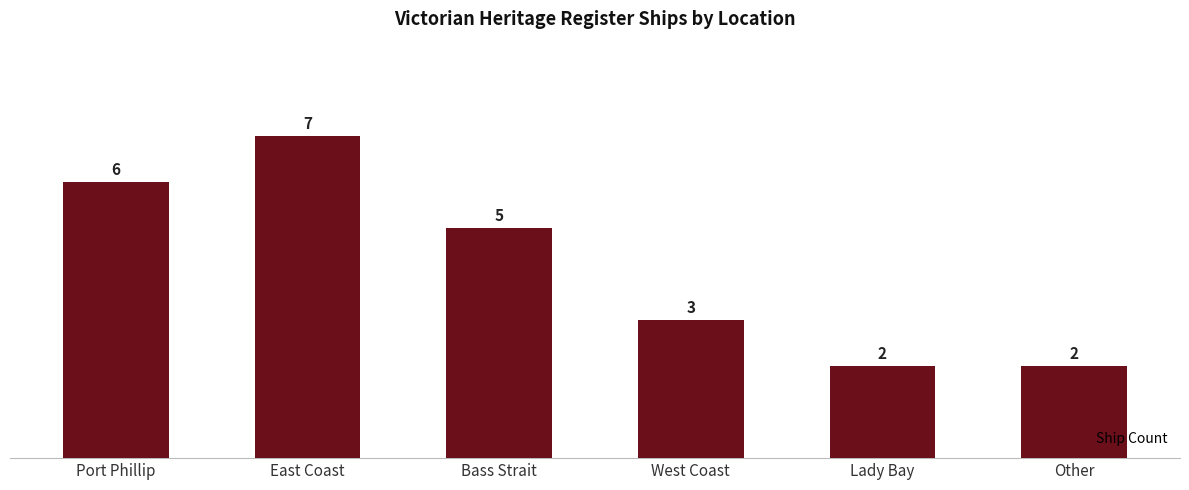

What position from the left is Bass Strait?

3